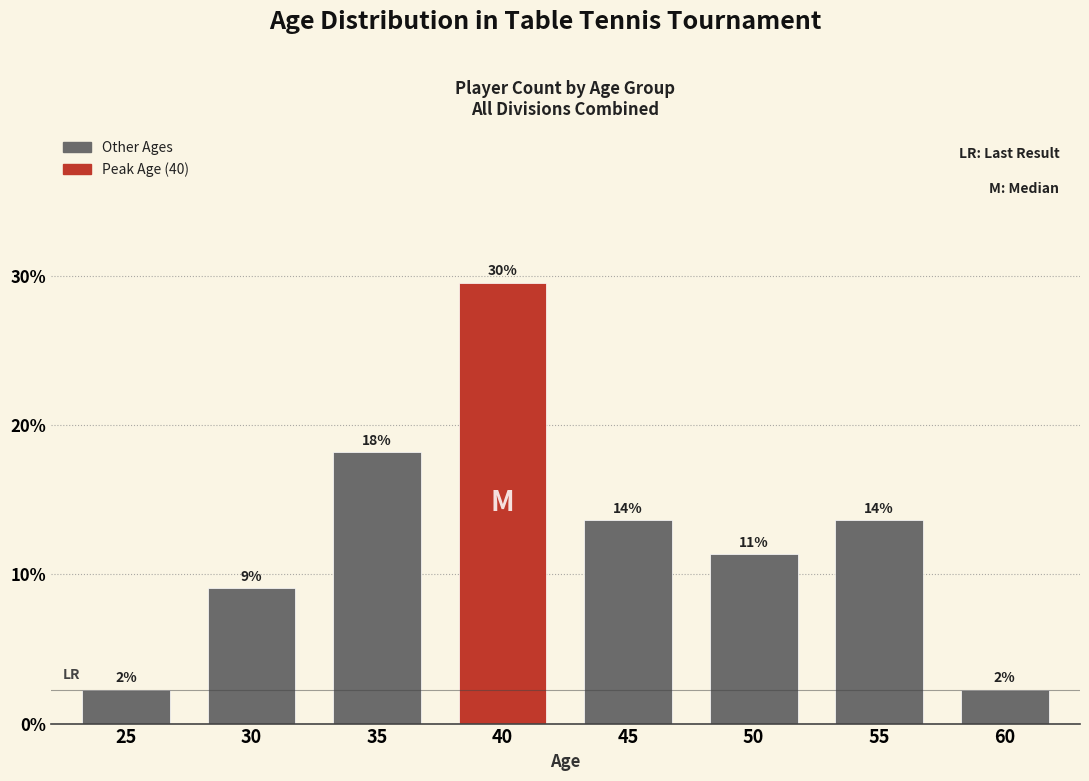

Reading left to right, list all the values displayed in this chart.

25=2.3	30=9.1	35=18.2	40=29.5	45=13.6	50=11.4	55=13.6	60=2.3